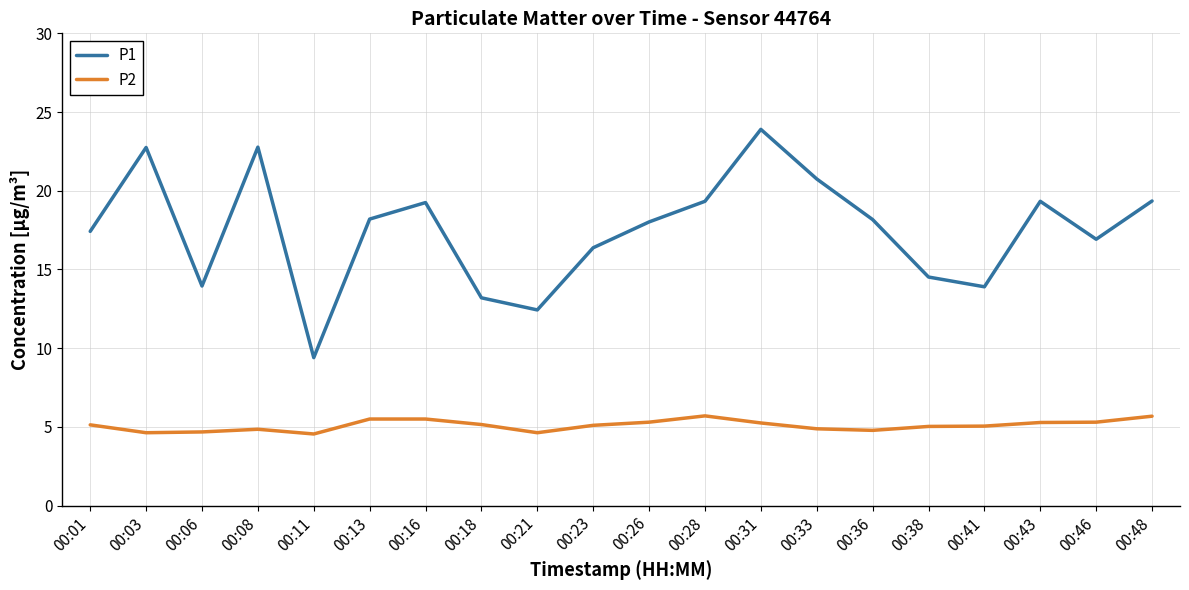

Is this an area chart (filled region under the line)?

No